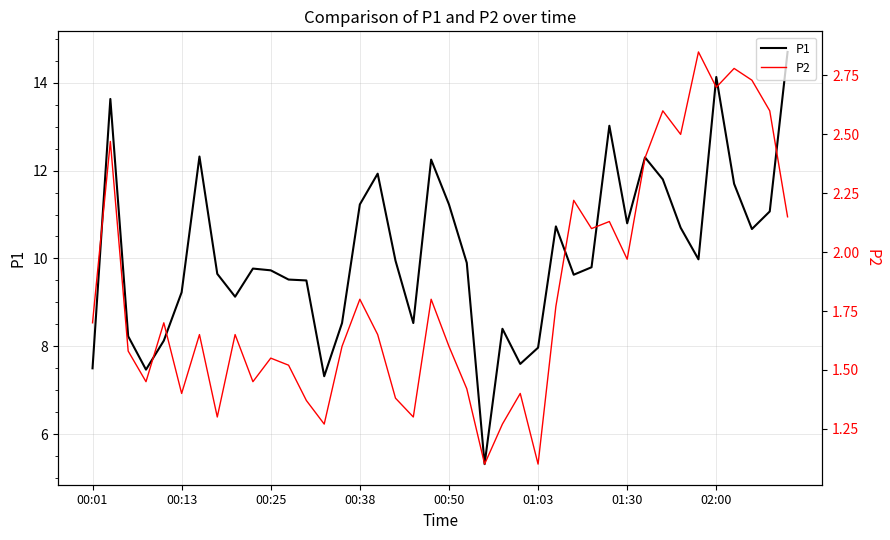

The P1 series shows 10.8 at 01:30. True or false?

True